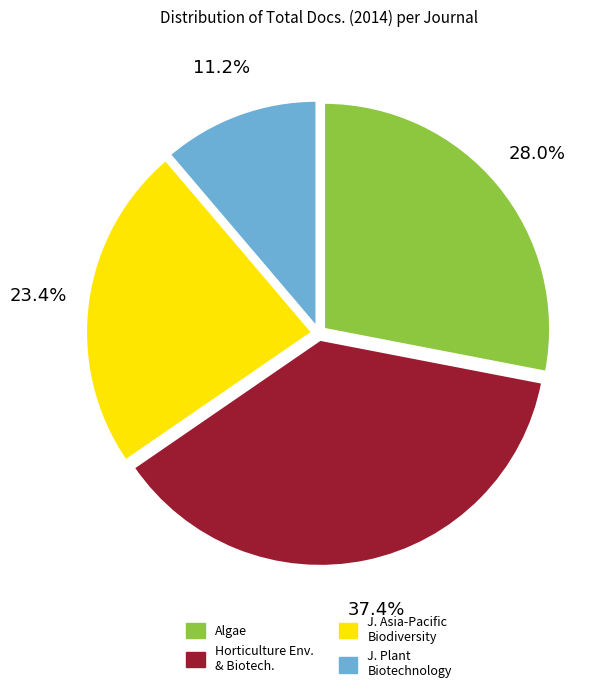

Is there a majority slice in this chart?

No